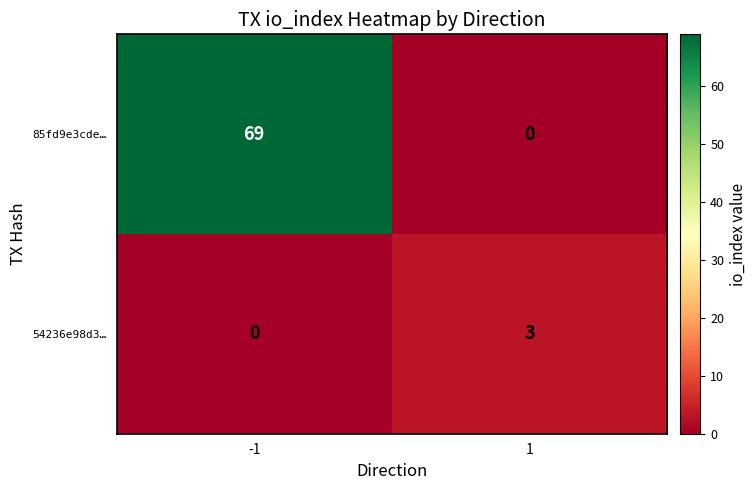

True or false: 85fd9e3cde… has a value of -22 at 1.

False